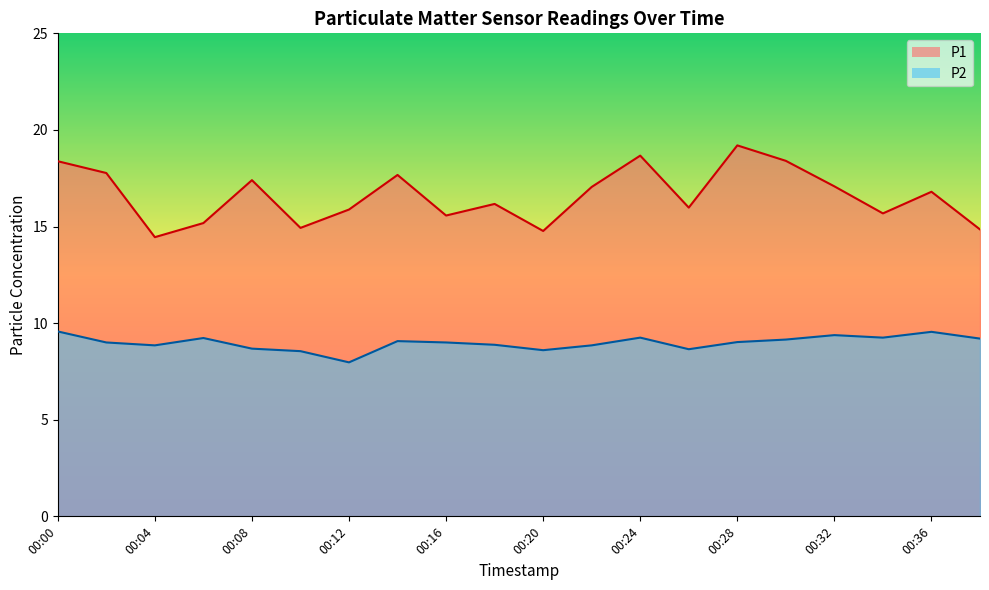

At which category does the chart reach its peak across all series?

00:28